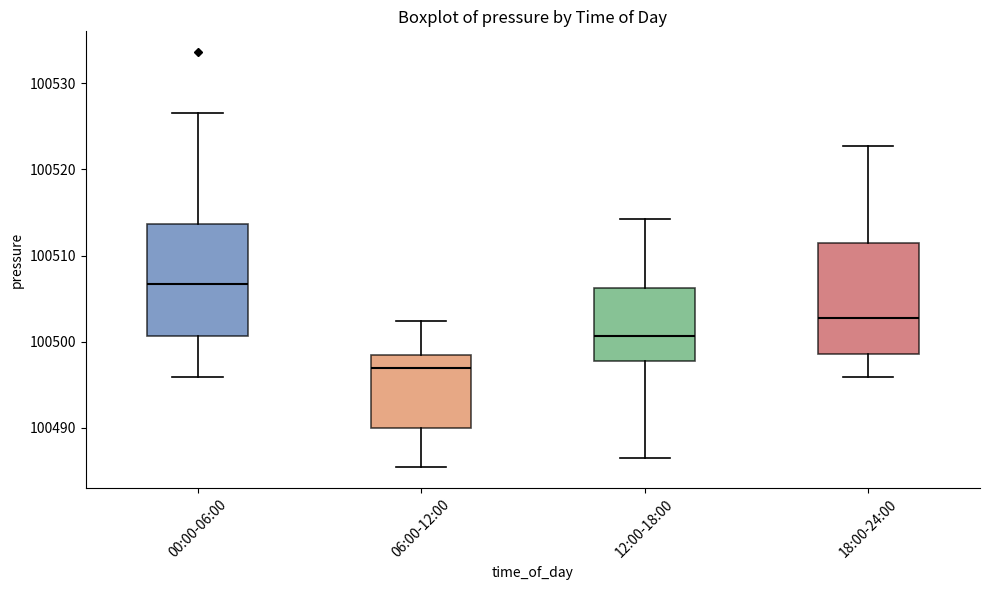

Which box's median line is the lowest?

06:00-12:00